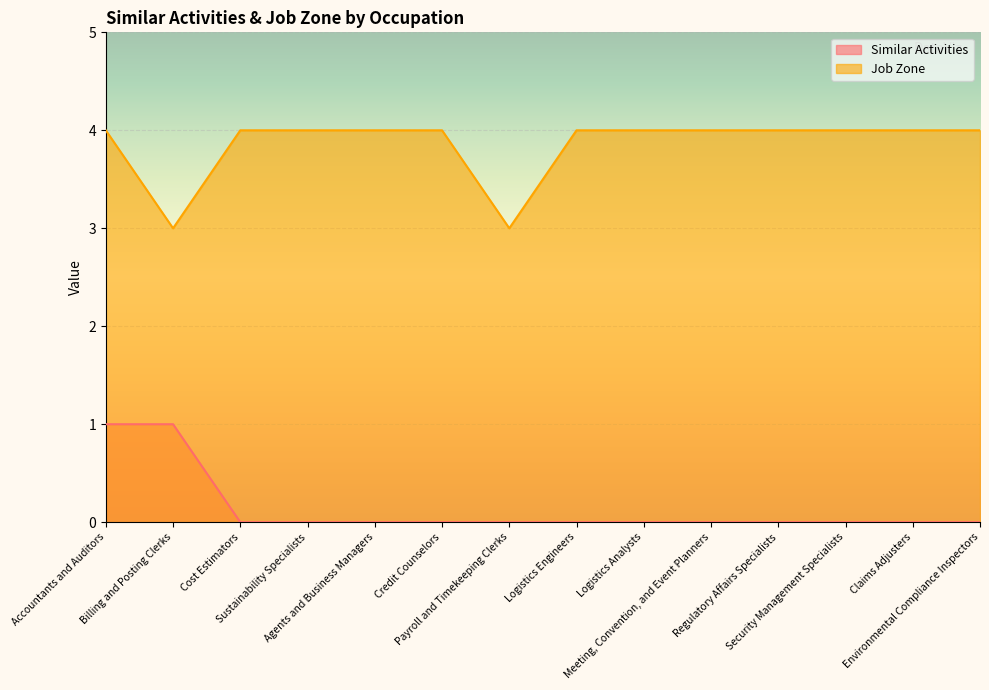

The Similar Activities series shows 0 at Regulatory Affairs Specialists. True or false?

True